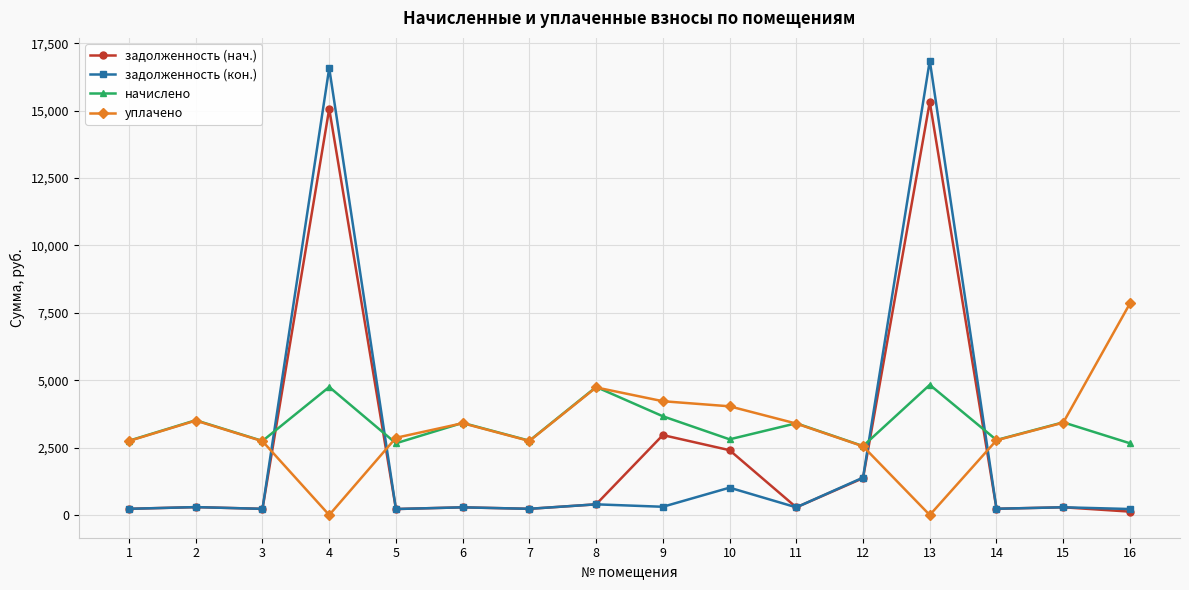

True or false: уплачено has more than 0 interior local peaks.

True